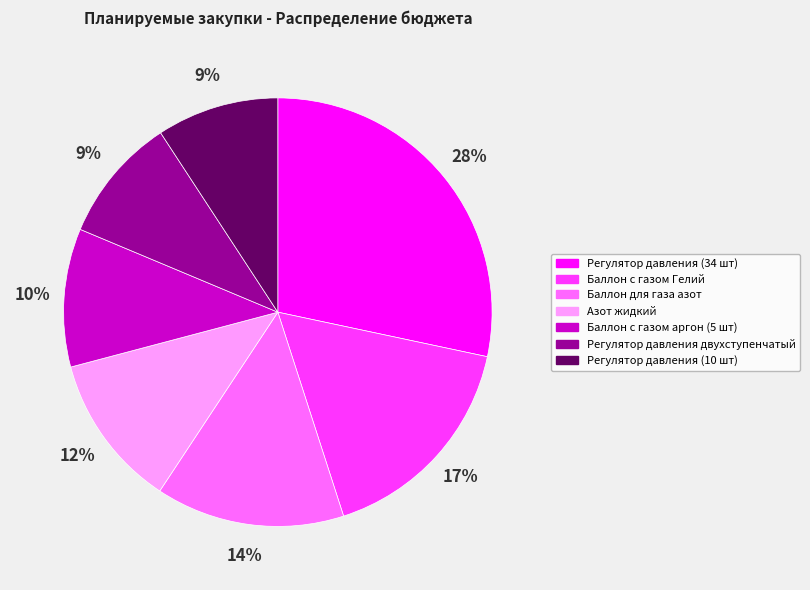

Does Регулятор давления (34 шт) represent more than half of the total?

No